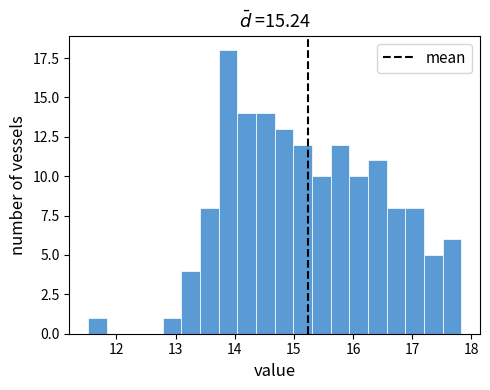

Around what value on the x-axis is the tallest bar? Give the approximate position of its centre, as read against the axis.

13.9